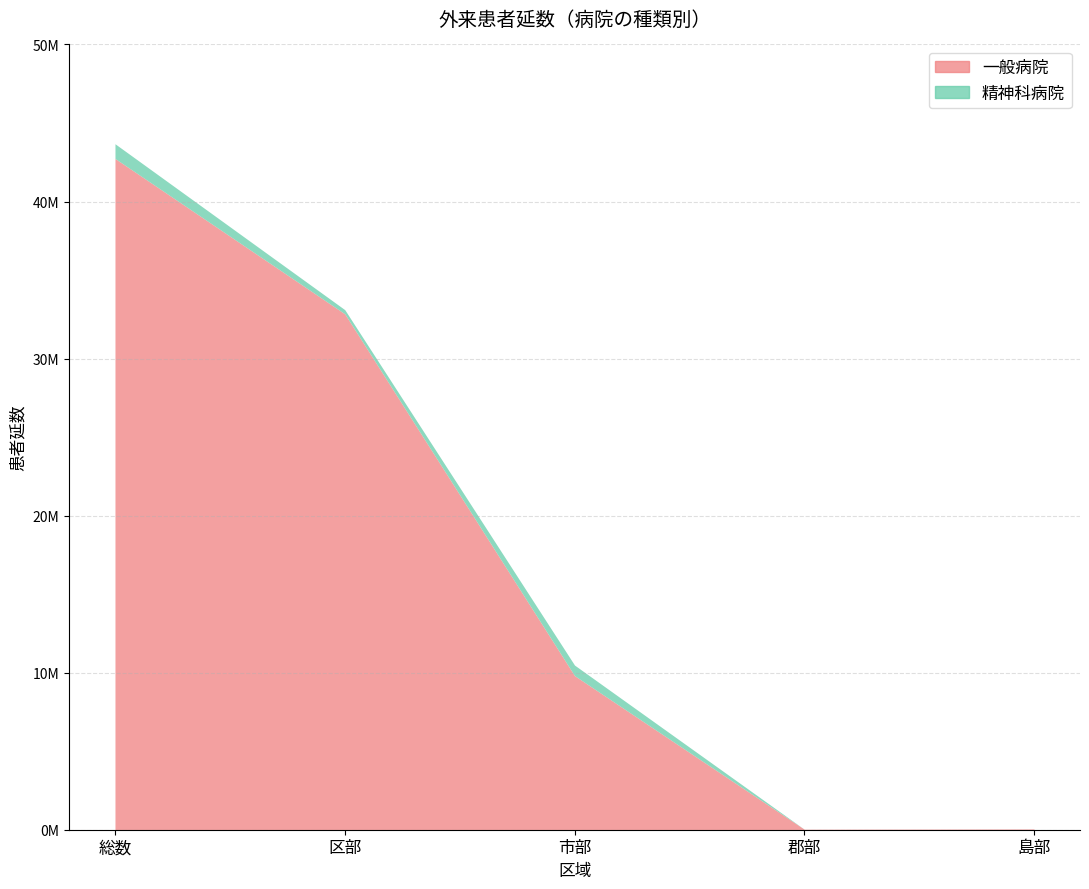

Rank the series by their average value, from highest to lowest.

一般病院, 精神科病院